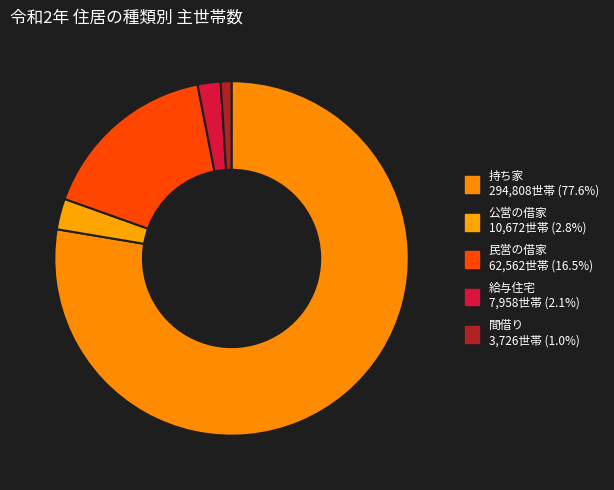

Do 間借り and 持ち家 together represent more than half of the pie?

Yes